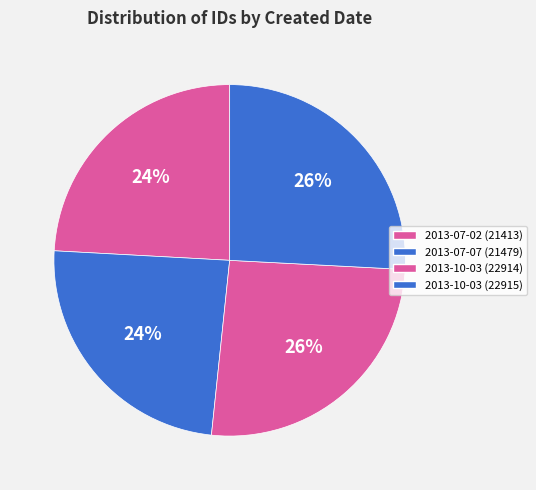

True or false: 2013-07-02 accounts for 34% of the total.

False